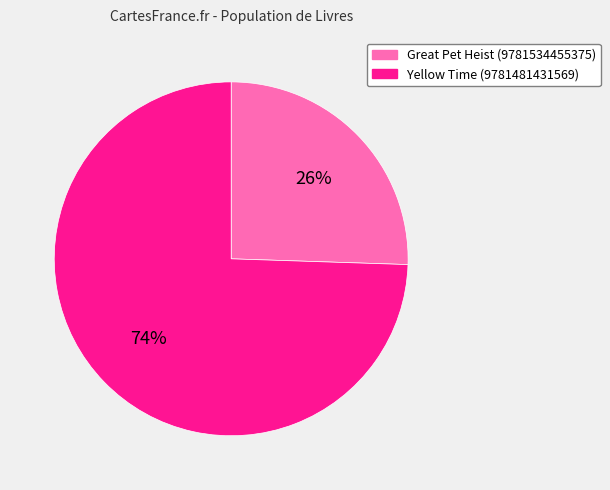

To the nearest percent, what is the combined percentage of Great Pet Heist (9781534455375) and Yellow Time (9781481431569)?

100%